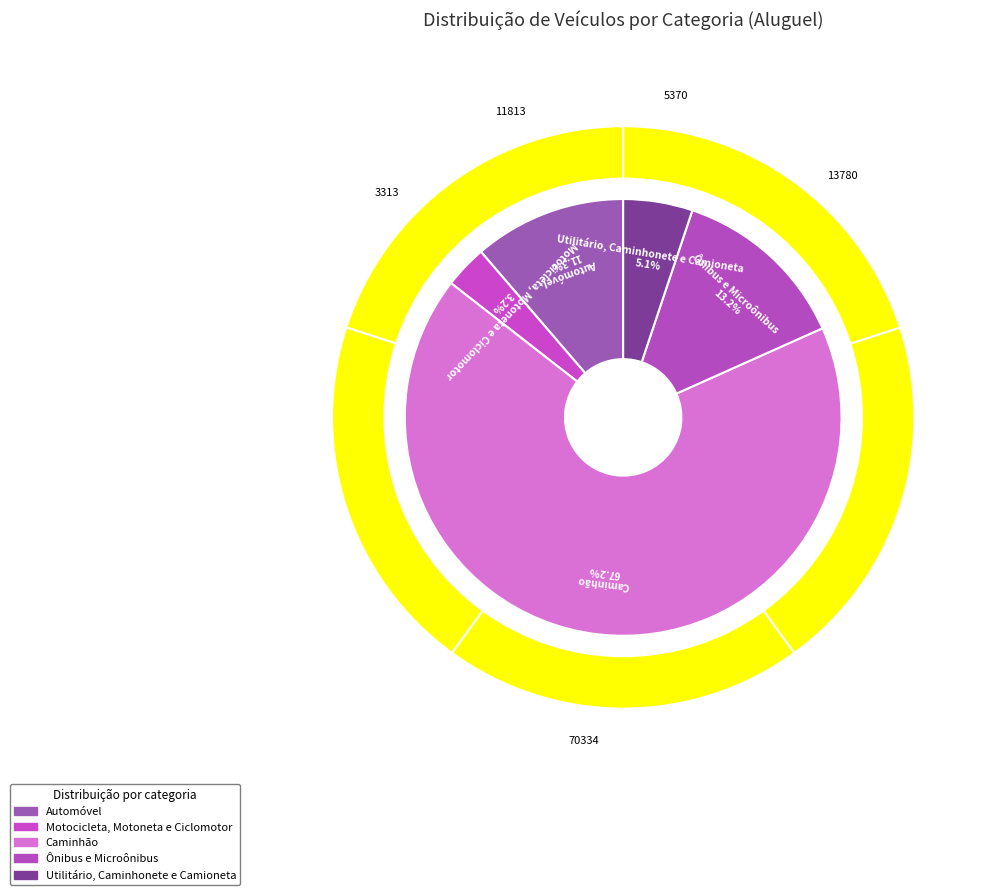

What is the change in value from Ônibus e Microônibus to Utilitário, Caminhonete e Camioneta?

-8410